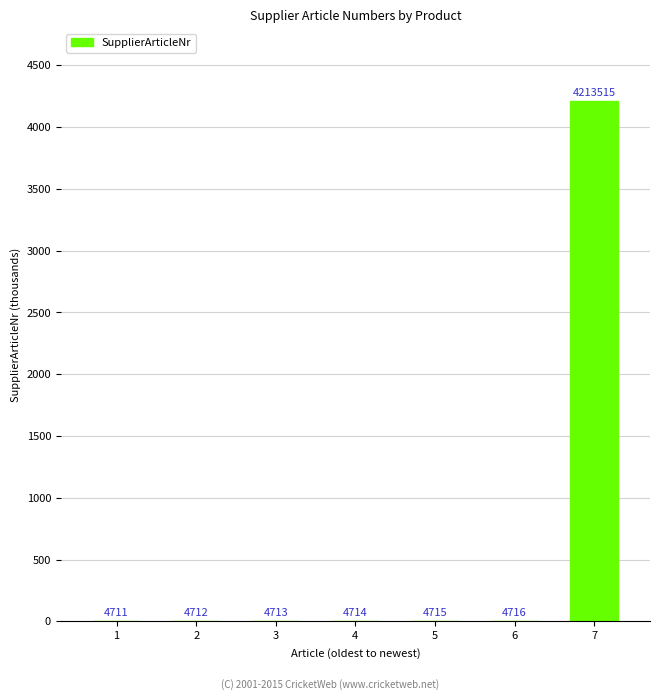

The chart shows a value of 4213515 at 7. True or false?

True